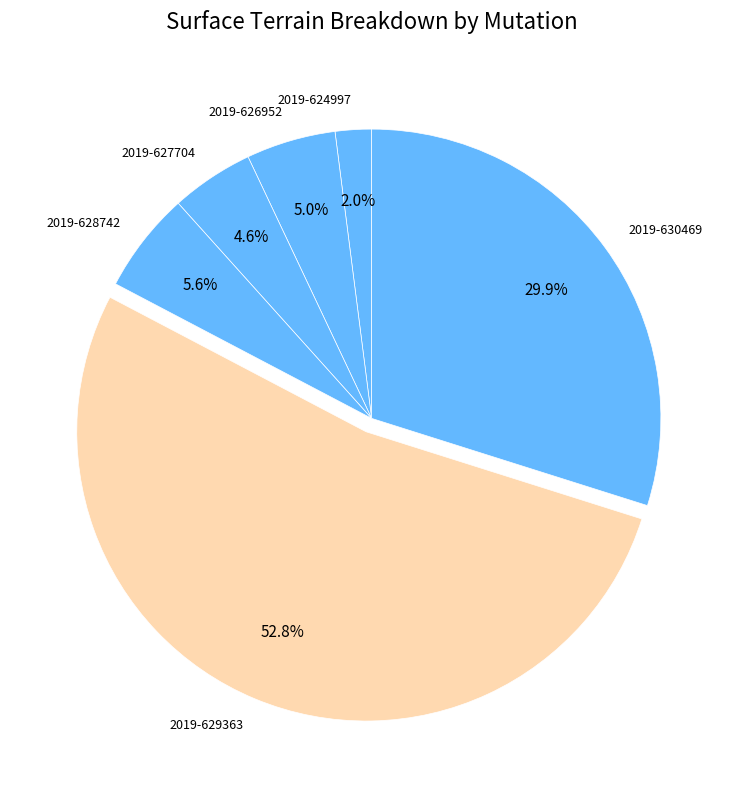

Which slice is the largest?

2019-629363